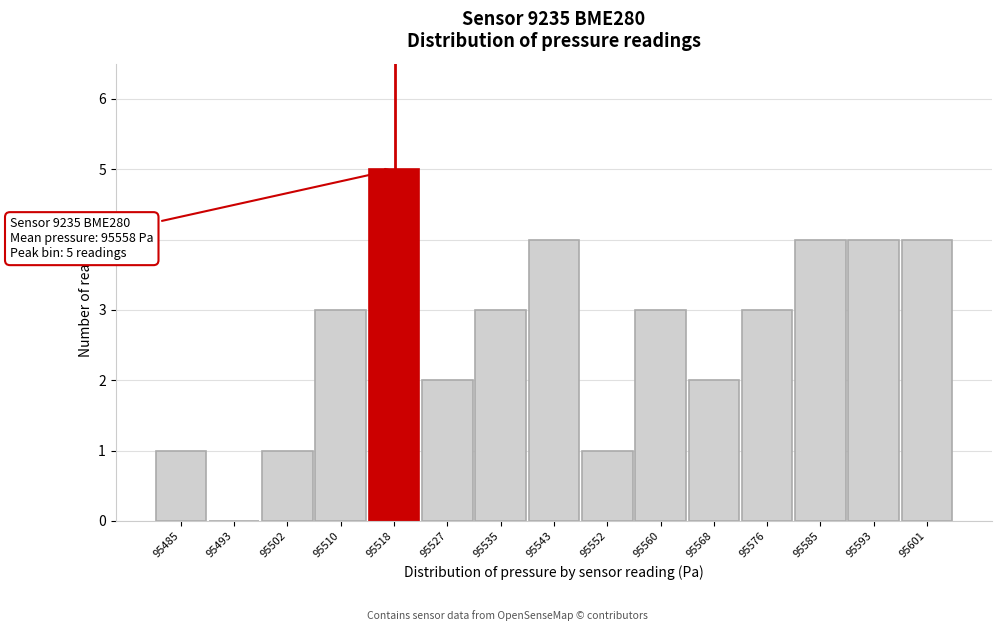

Reading left to right, list all the values displayed in this chart.

95485=1	95493=0	95502=1	95510=3	95518=5	95527=2	95535=3	95543=4	95552=1	95560=3	95568=2	95576=3	95585=4	95593=4	95601=4